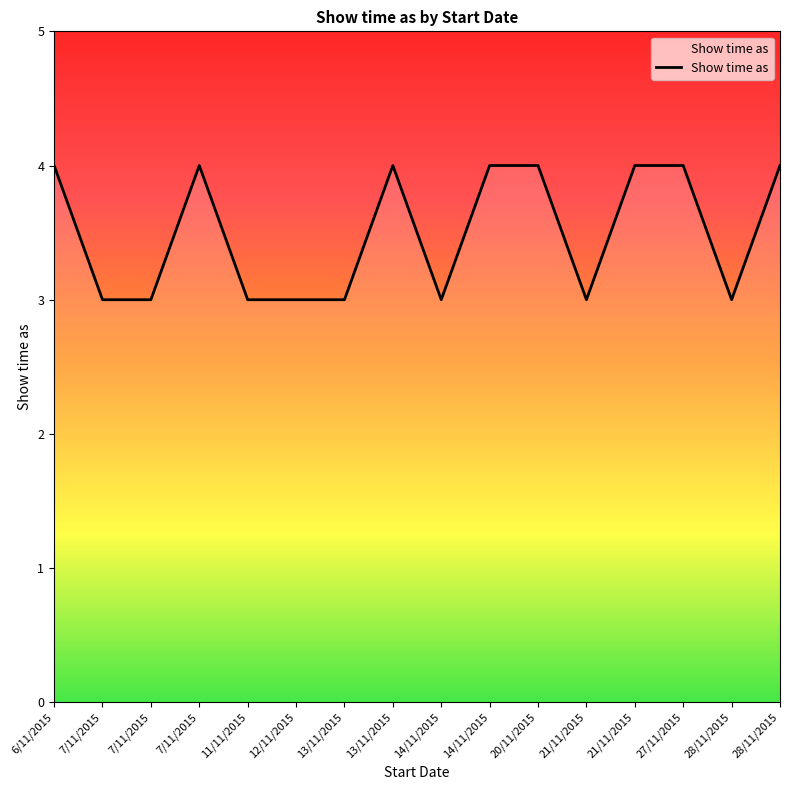

True or false: the data shows 5 at 14/11/2015.

False